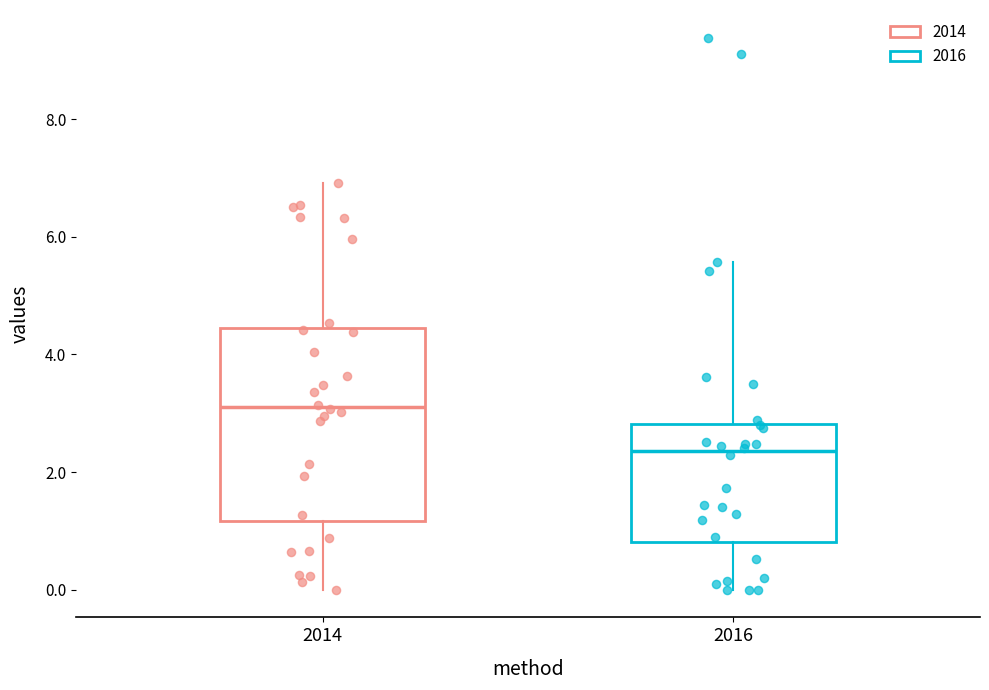

Which box is the tallest, from its lower edge to its upper edge?

2014